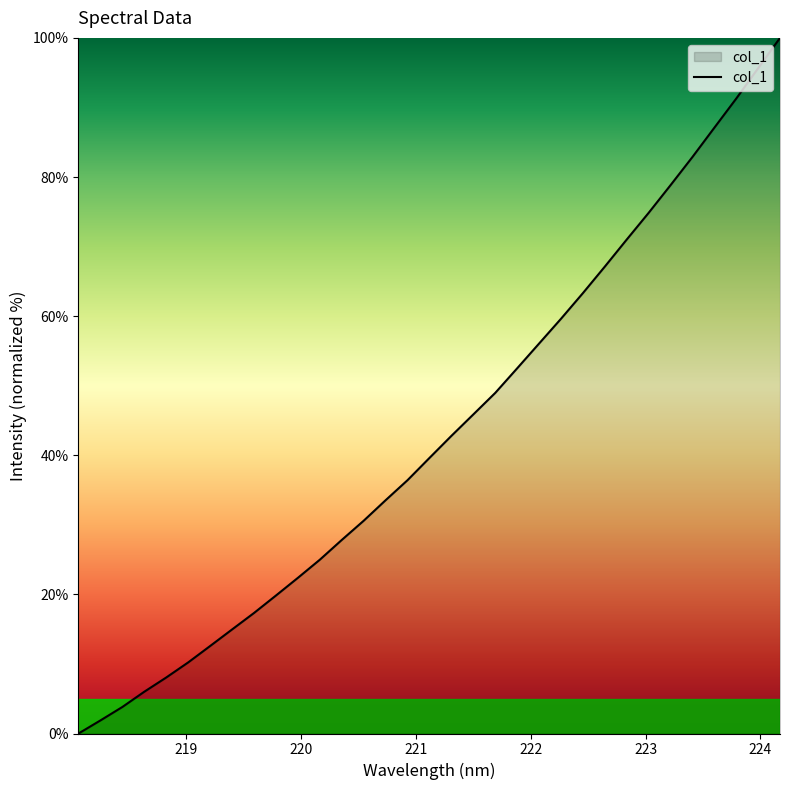

Rank the categories by value from lowest to highest.

218.0596, 218.2508, 218.442, 218.6332, 218.8244, 219.0156, 219.2067, 219.3979, 219.589, 219.7801, 219.9712, 220.1623, 220.3533, 220.5444, 220.7354, 220.9264, 221.1174, 221.3083, 221.4993, 221.6902, 221.8812, 222.0721, 222.263, 222.4538, 222.6447, 222.8355, 223.0264, 223.2172, 223.408, 223.5987, 223.7895, 223.9802, 224.1709